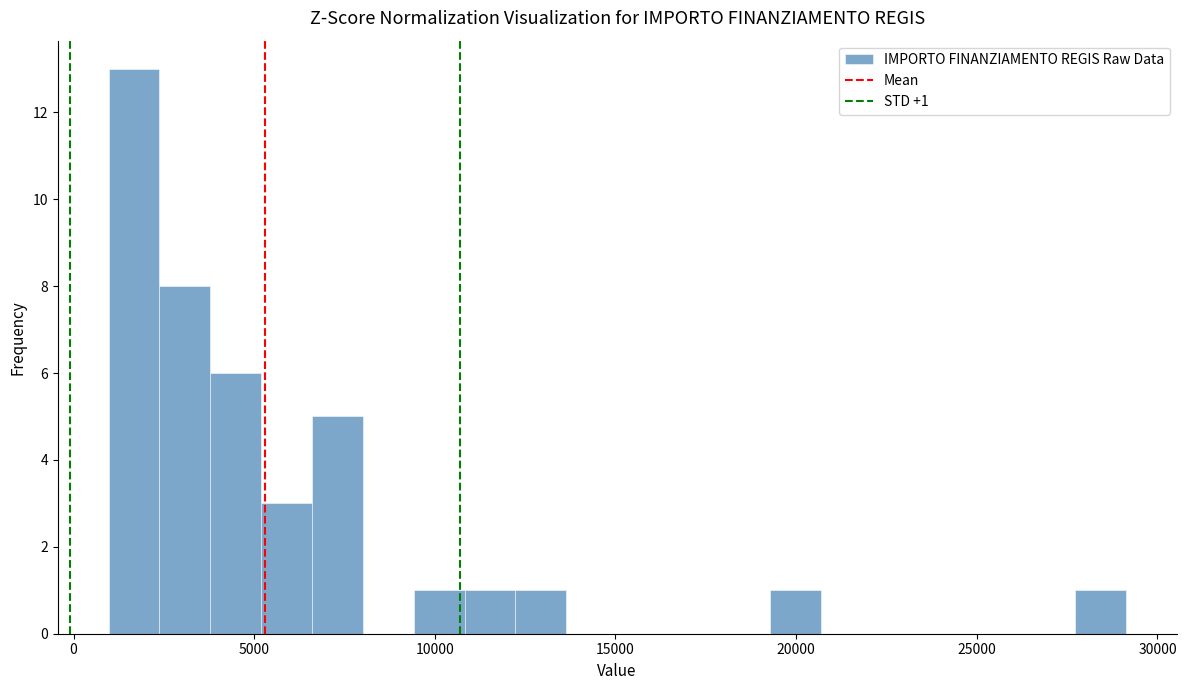

Read against the x-axis, roughly where is the centre of the tallest bar?

1500